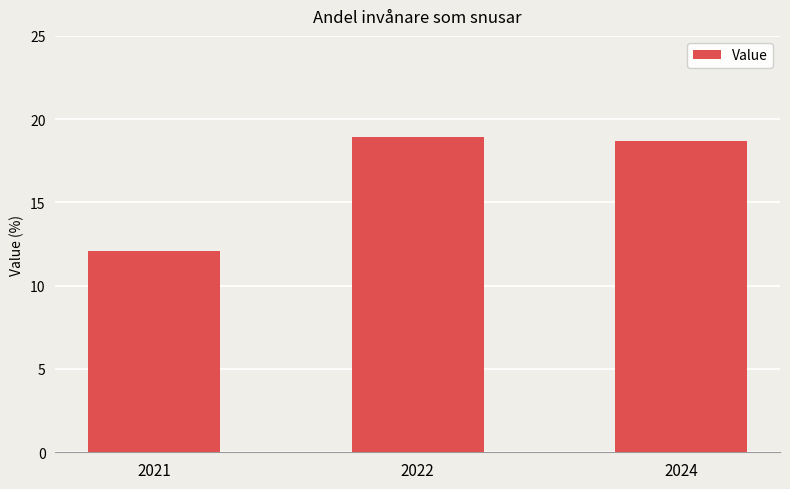

The value at 2022 is 25.8. True or false?

False